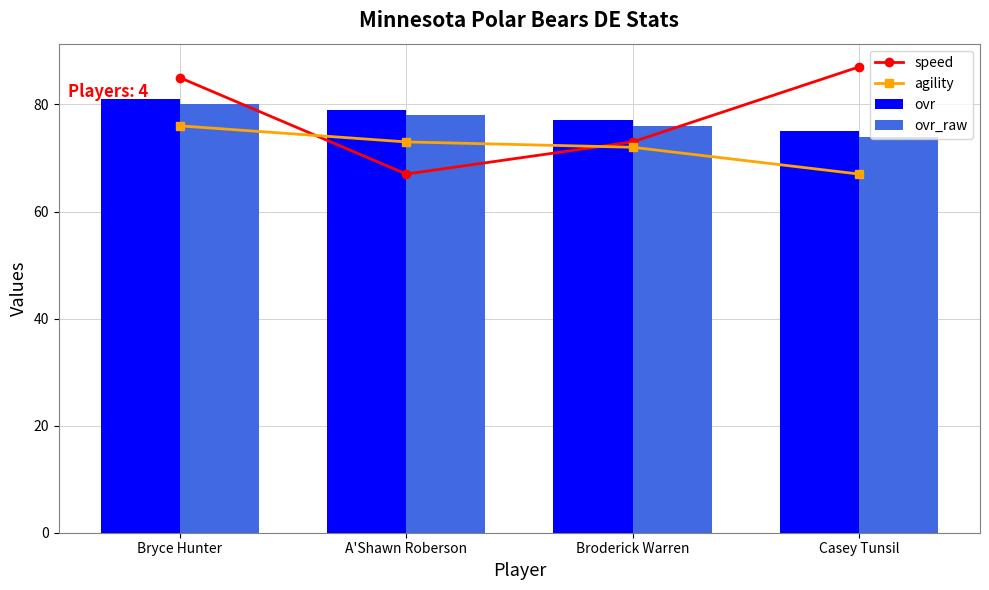

What is the average value of the ovr_raw series?

77